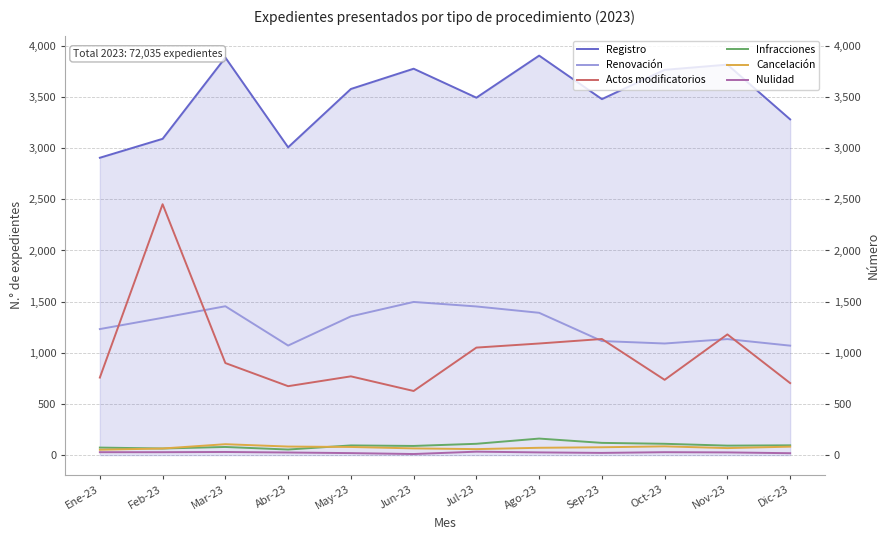

Which series has the largest range (max minus min)?

Actos modificatorios